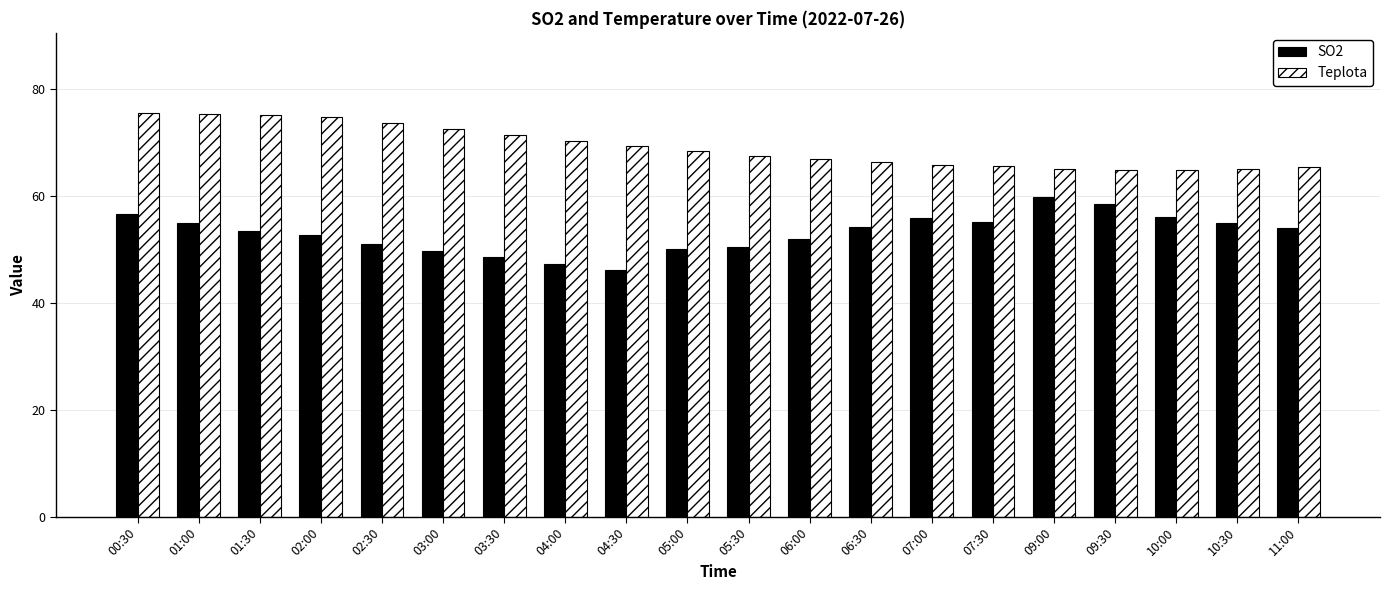

How many data points does each series have?

20